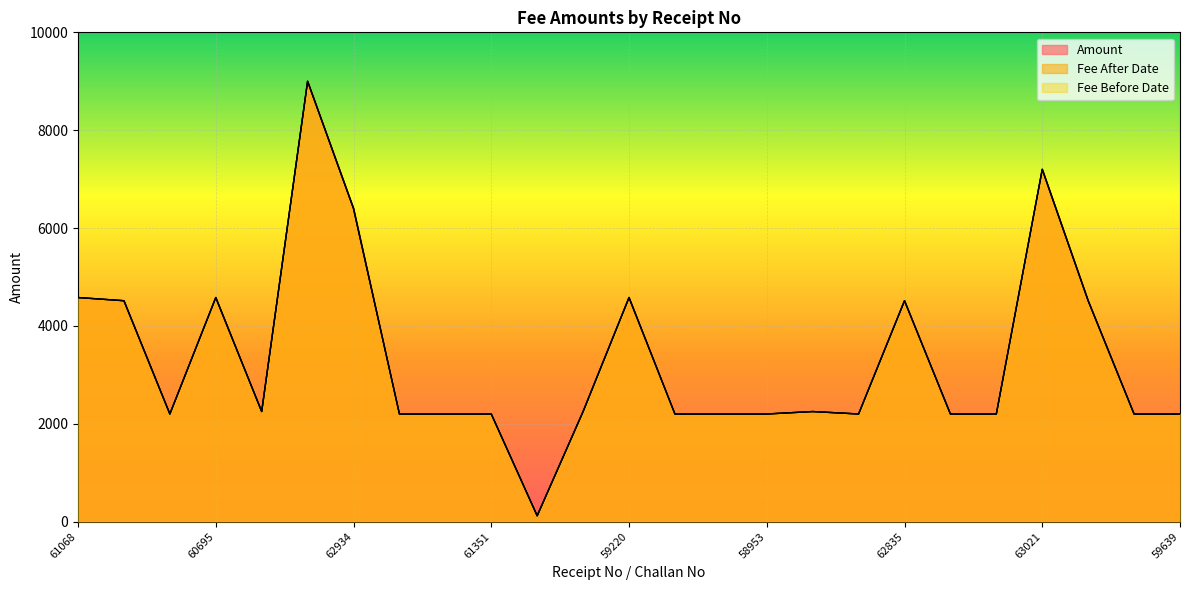

What is the highest value of the Amount series?

9000